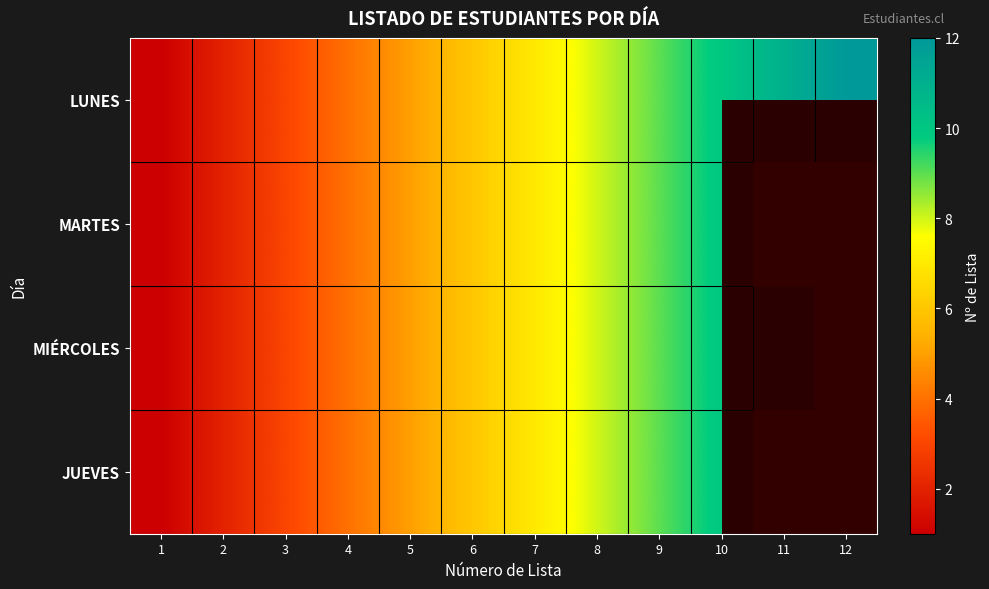

How many distinct data groups are displayed?

4